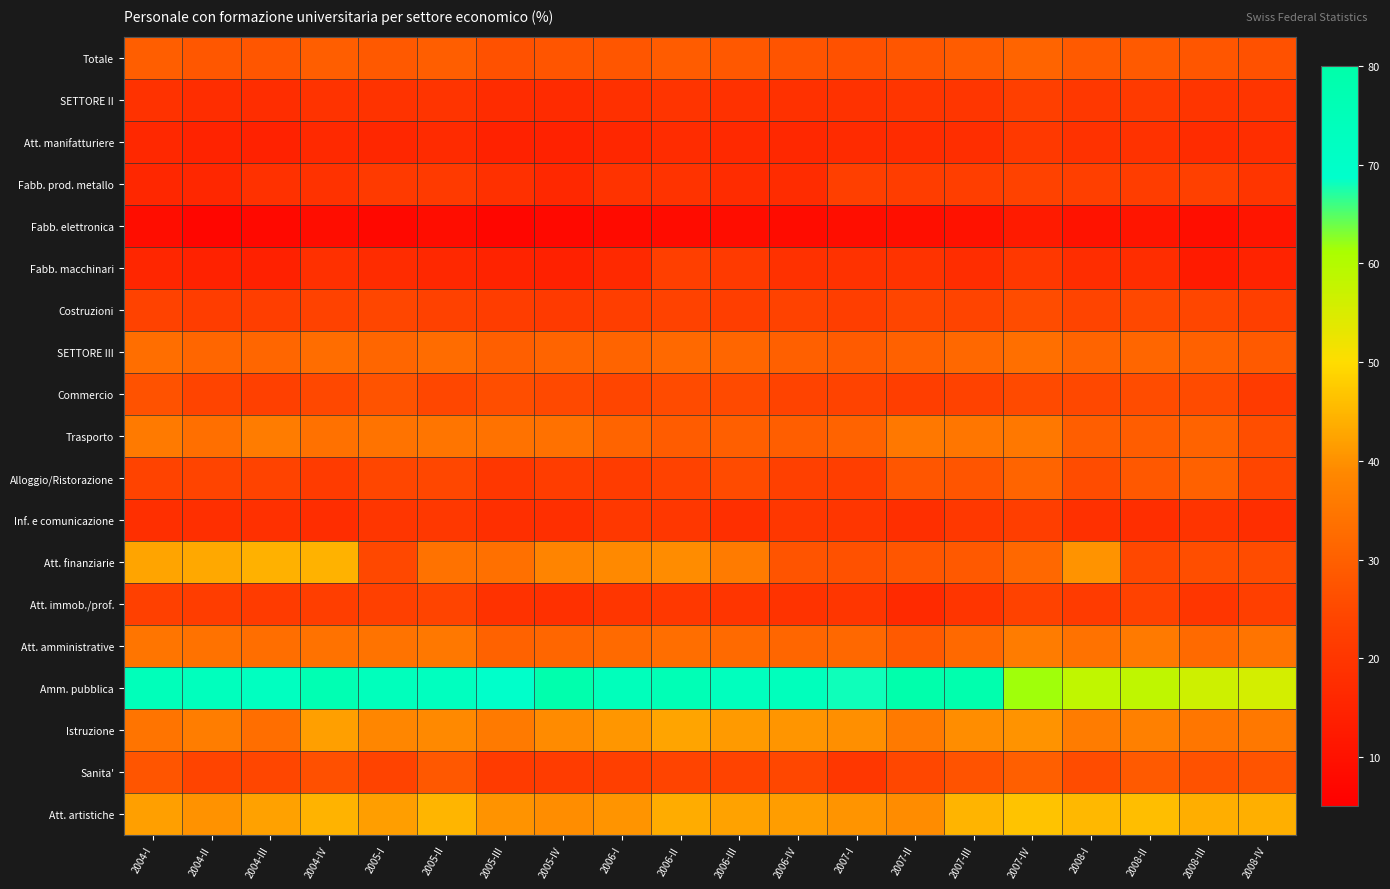

What is the maximum value shown in the chart?

79.1